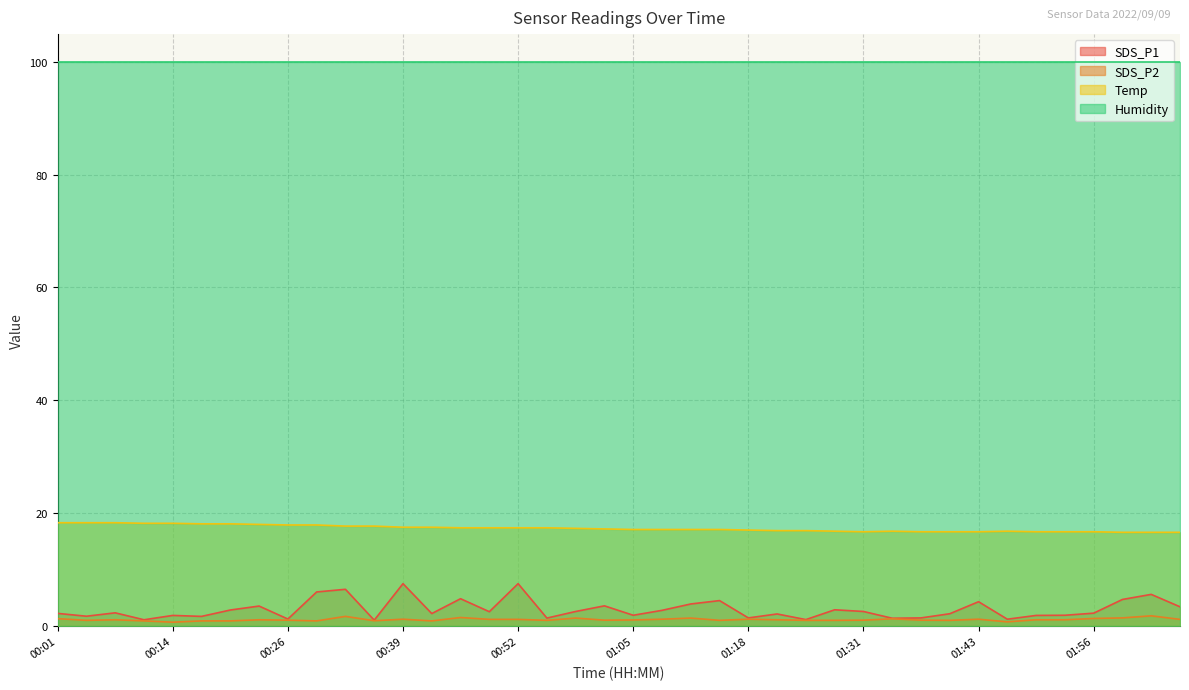

Where does the SDS_P2 series first go above 1?

00:01